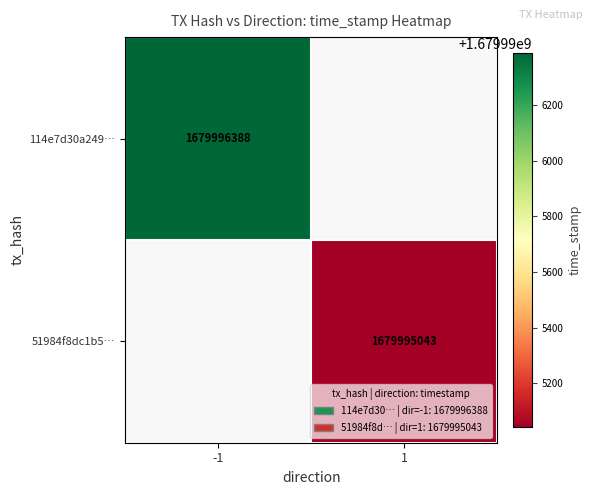

Read the 114e7d30a249b80f8953a8a28bccfb65acfcee6 value at time_stamp, to the nearest 100.

1679996400